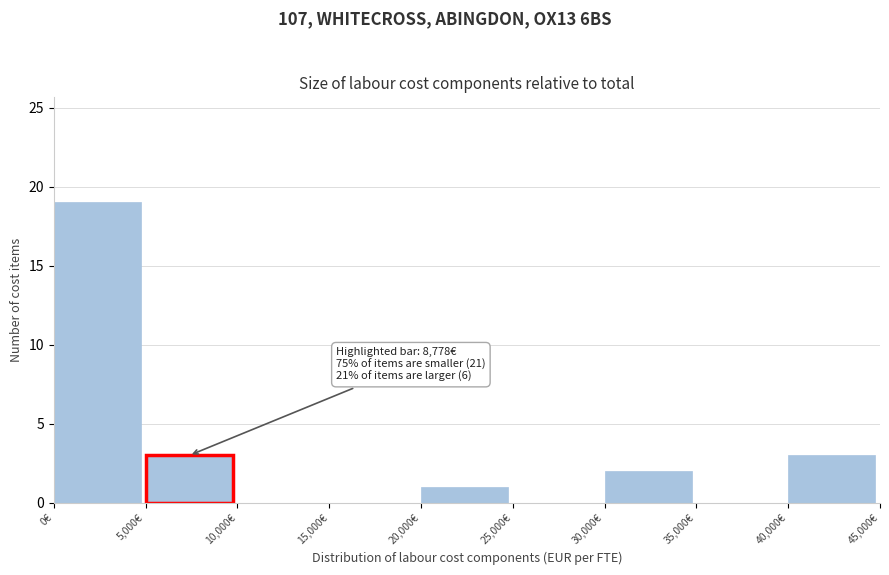

Over which range of the x-axis is the bar tallest?

0 to 5000